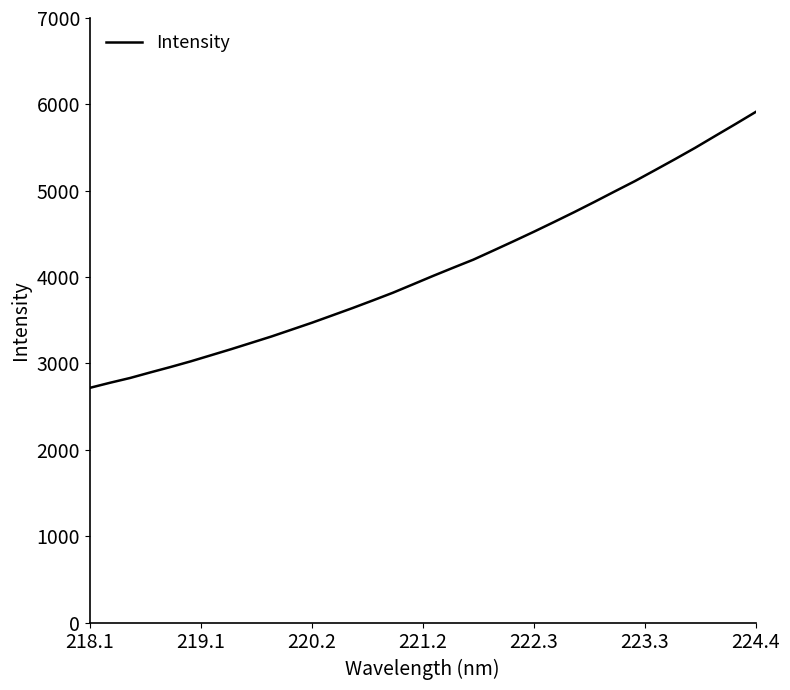

What is the minimum value shown in the chart?

2717.5